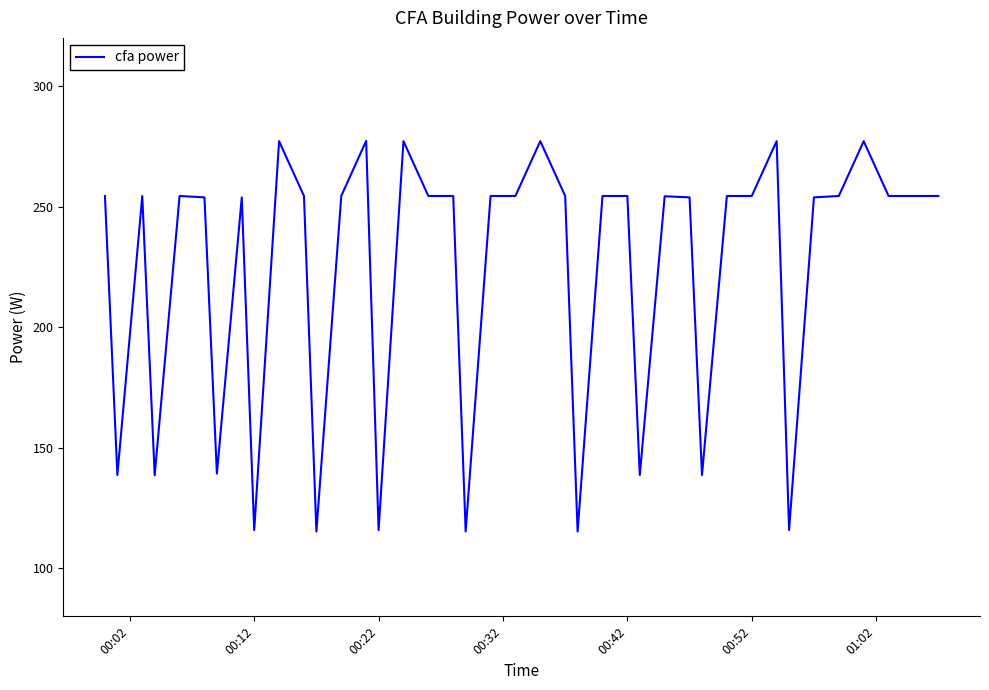

What is the minimum value shown in the chart?

115.2